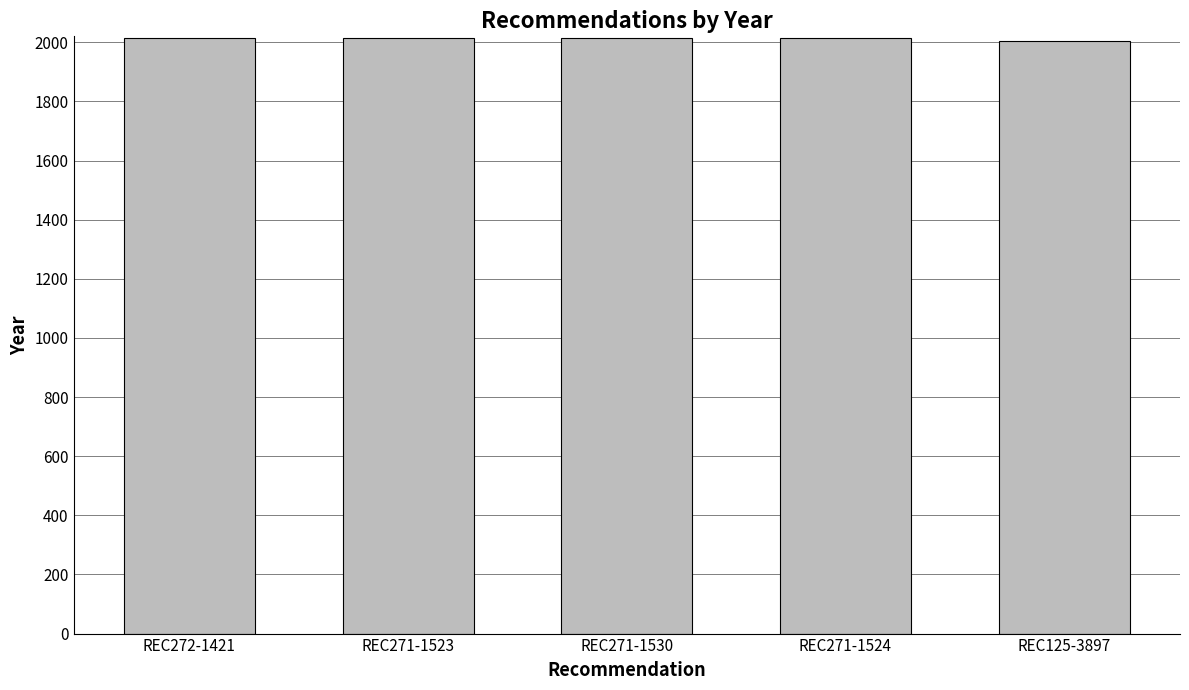

What is the ratio of the value at REC272-1421 to the value at REC271-1530?

1.0